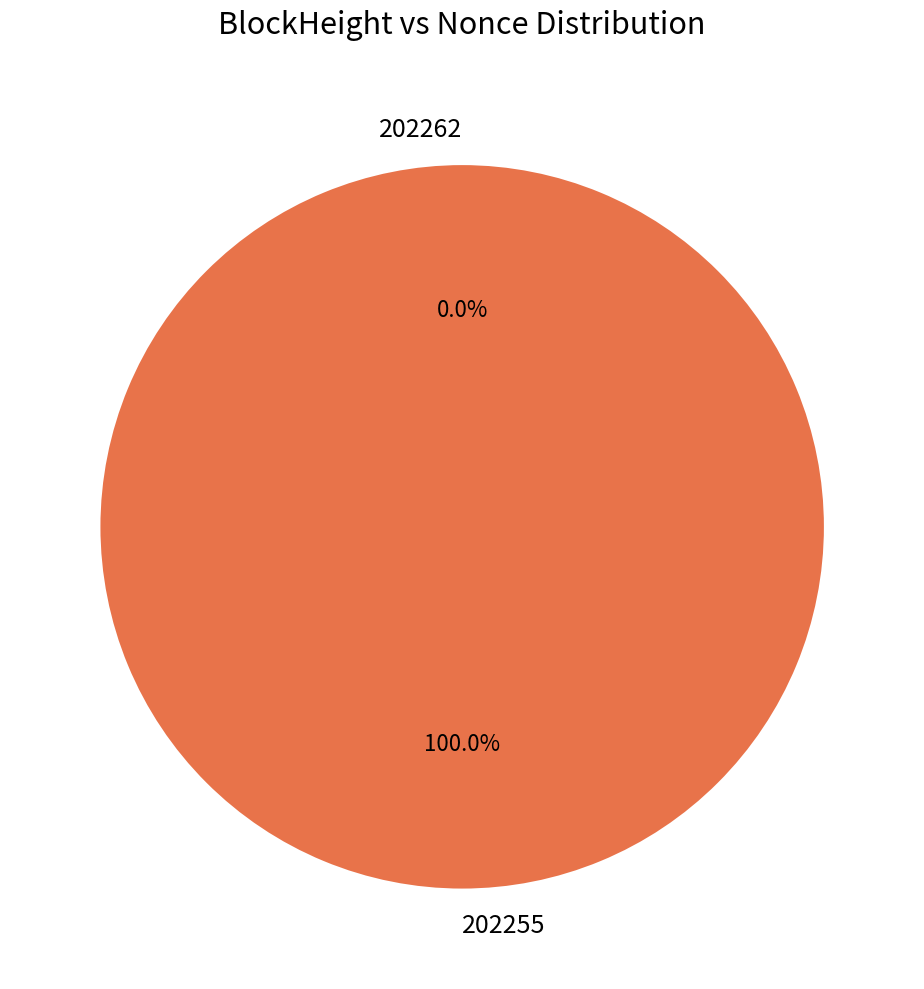

To the nearest percent, what is the difference between the 202262 and 202255 slice percentages?

100%